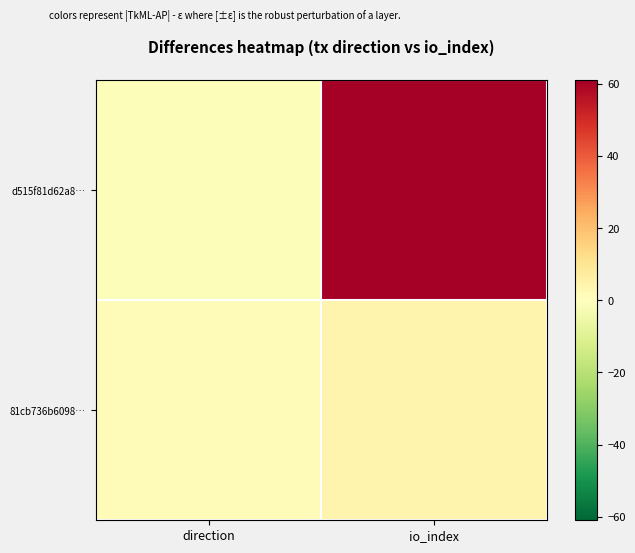

Rank the series by their average value, from highest to lowest.

d515f81d62a8…, 81cb736b6098…